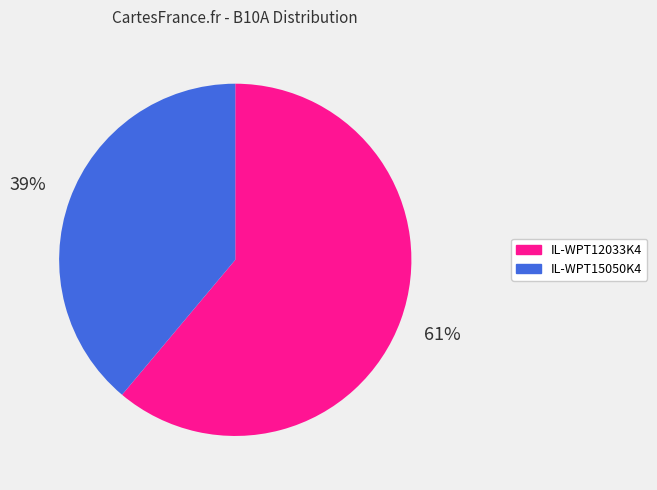

Is there a majority slice in this chart?

Yes